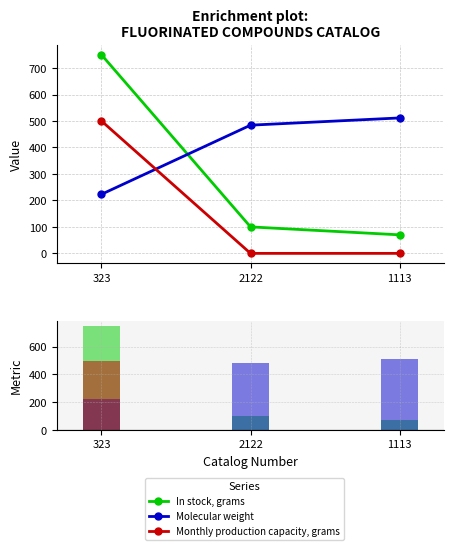

Which series has the widest spread of values?

In stock, grams